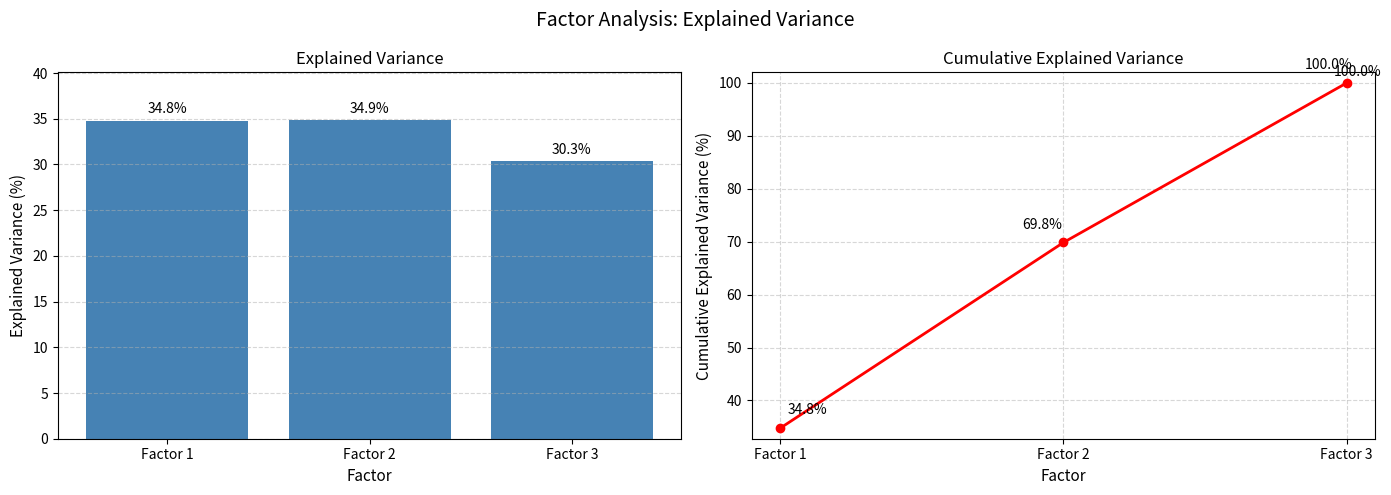

At which label does col_6 cumulative first exceed 69?

Factor 2